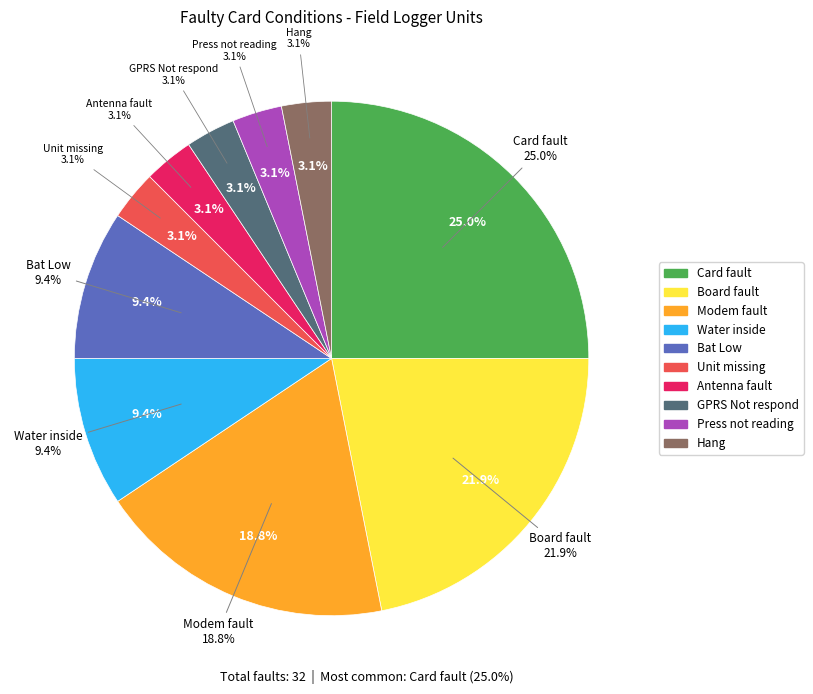

To the nearest percent, what is the average slice percentage?

10%